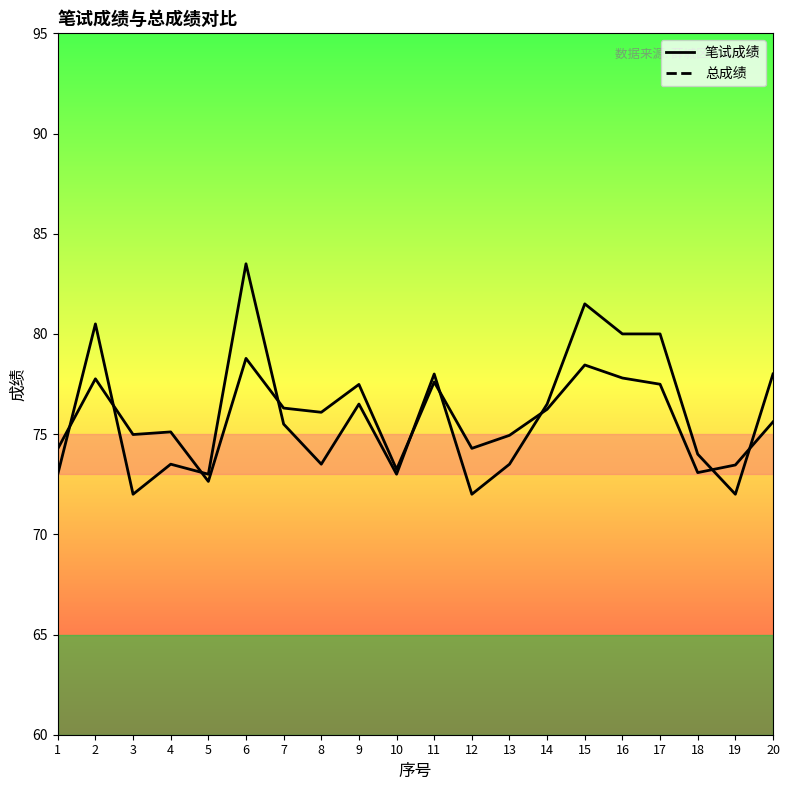

What is the maximum value shown in the chart?

83.5